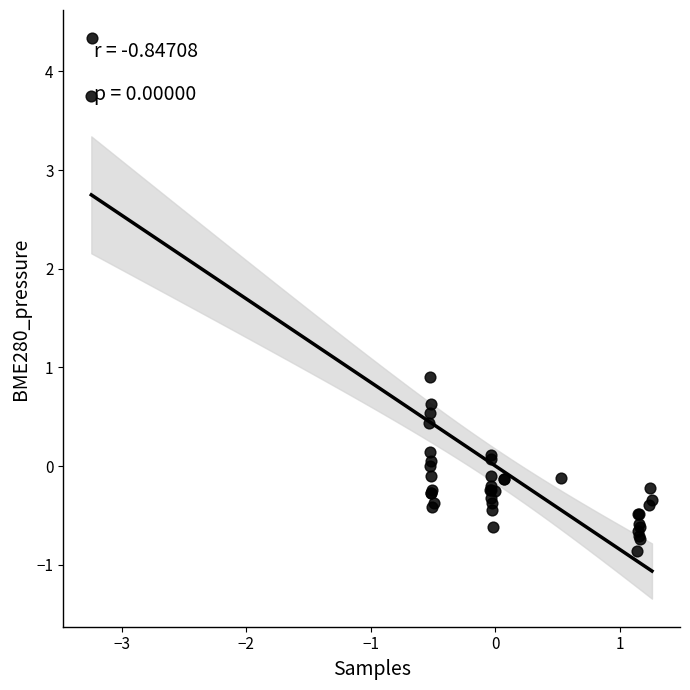

What Y value in the scatter plot is closest to 1?

0.9